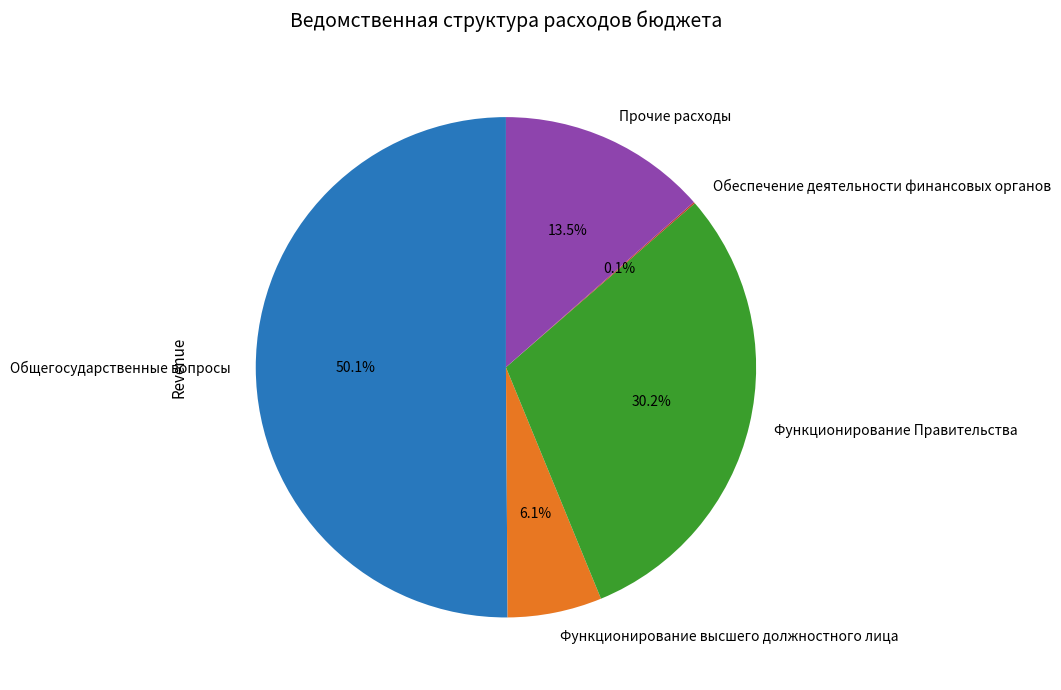

To the nearest percent, what percentage of the pie is Функционирование высшего должностного лица?

6%